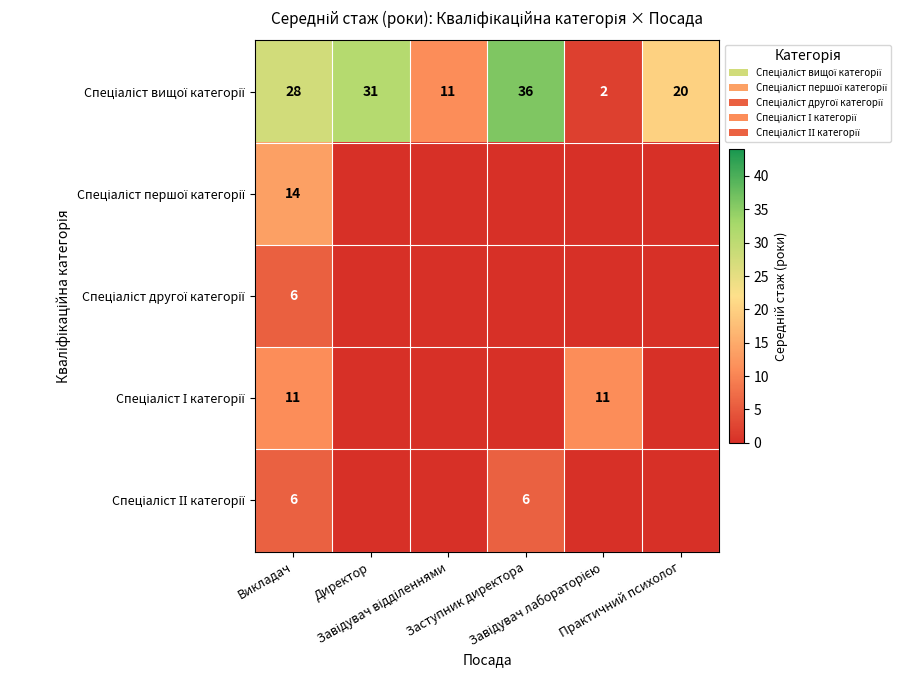

Count the number of data series in this chart.

5